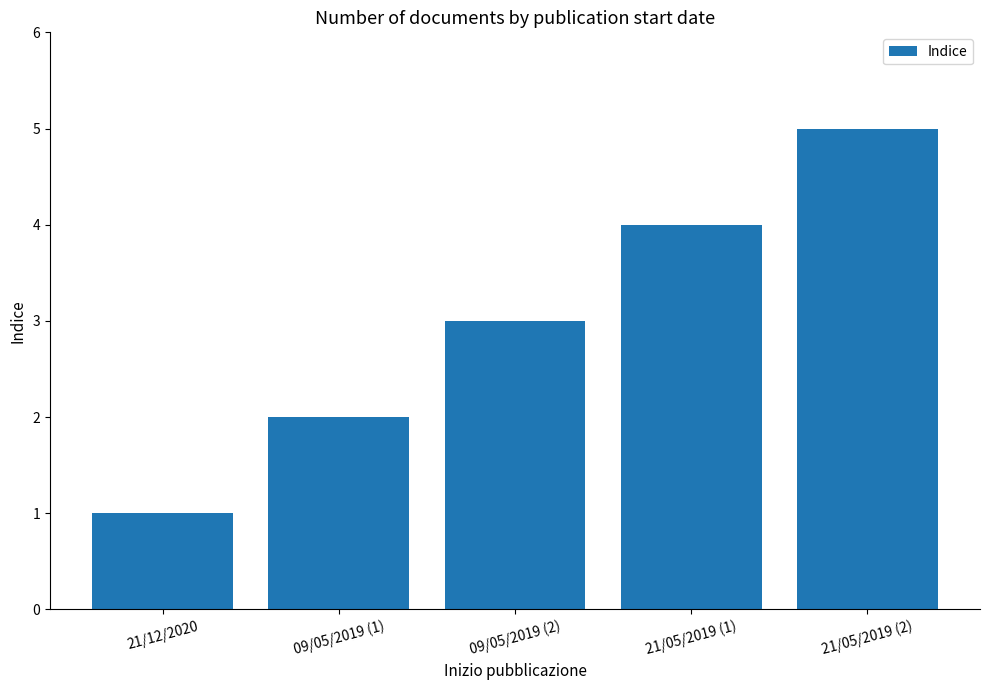

What position from the left is 21/12/2020?

1